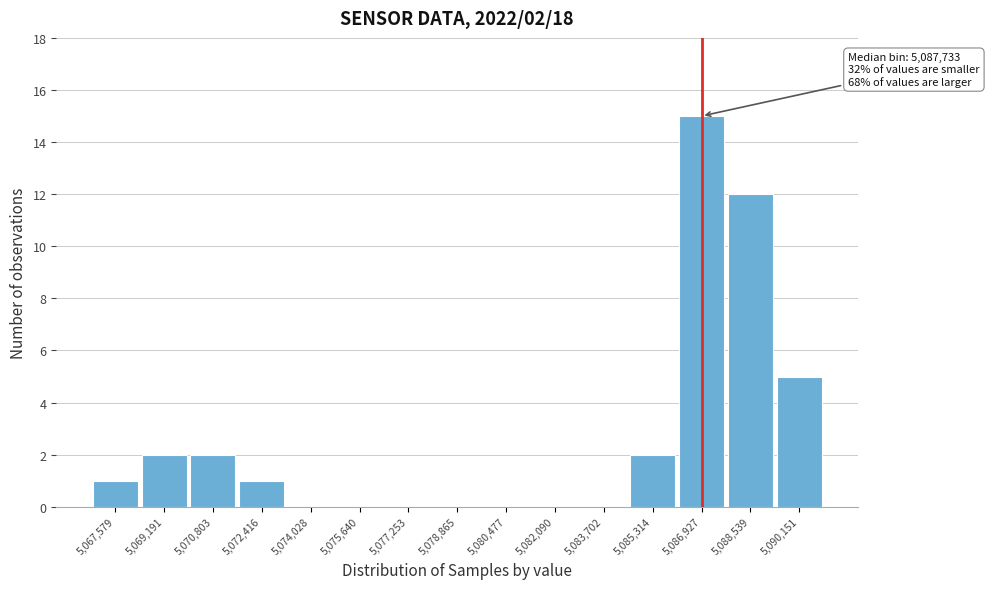

Reading right to left, list all the values displayed in this chart.

5,090,151=5	5,088,539=12	5,086,927=15	5,085,314=2	5,083,702=0	5,082,090=0	5,080,477=0	5,078,865=0	5,077,253=0	5,075,640=0	5,074,028=0	5,072,416=1	5,070,803=2	5,069,191=2	5,067,579=1